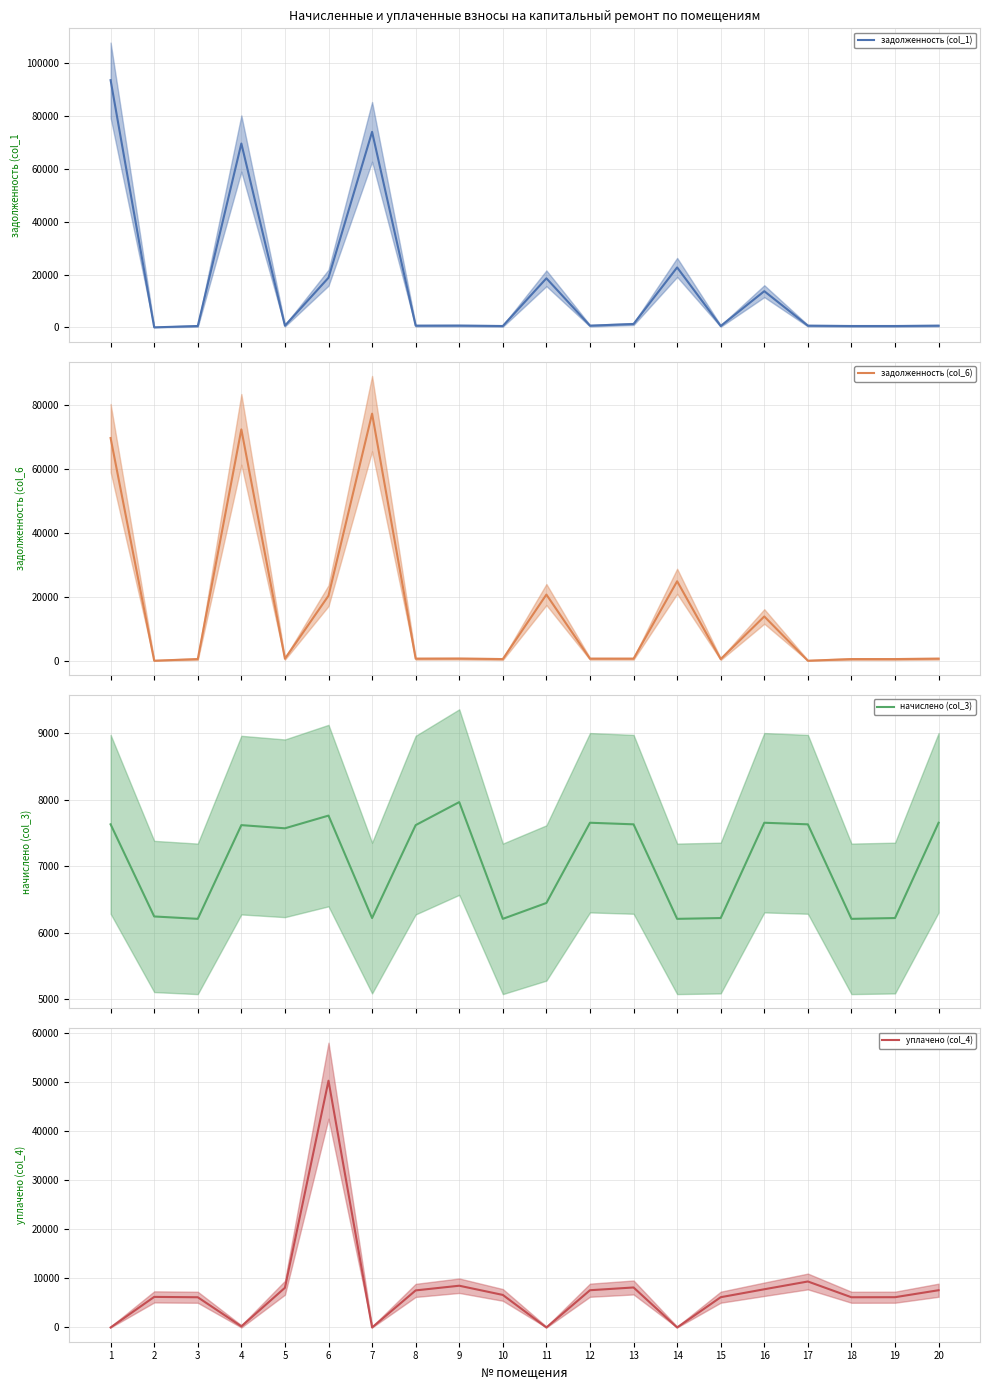

At which label is начислено (col_3) (mean) closest to 7086?

5